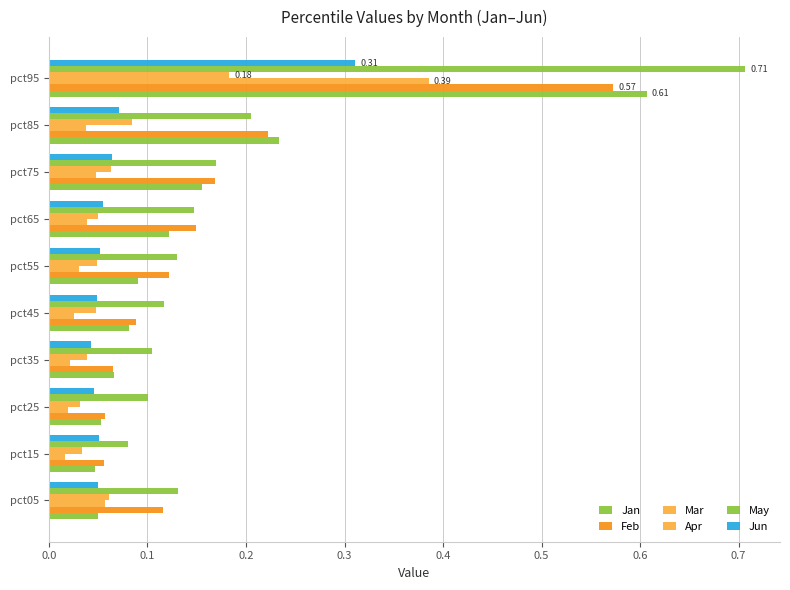

Reading left to right, what are all the values shown in this chart?

Jan: 0.0	0.0	0.1	0.1	0.1	0.1	0.1	0.2	0.2	0.6
Feb: 0.1	0.1	0.1	0.1	0.1	0.1	0.1	0.2	0.2	0.6
Mar: 0.1	0.0	0.0	0.0	0.0	0.0	0.0	0.0	0.0	0.4
Apr: 0.1	0.0	0.0	0.0	0.0	0.0	0.0	0.1	0.1	0.2
May: 0.1	0.1	0.1	0.1	0.1	0.1	0.1	0.2	0.2	0.7
Jun: 0.1	0.1	0.0	0.0	0.0	0.1	0.1	0.1	0.1	0.3